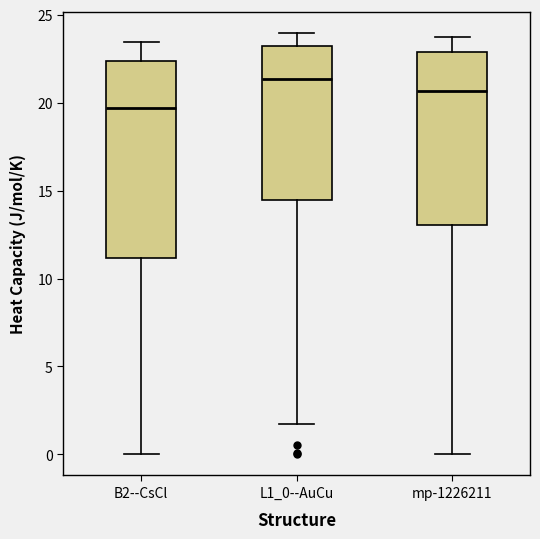

Reading left to right, read every box against the y-axis: the position of its median line, the range the box covers, and the ends of its whiskers. The values are not printed on the chart, so give them approximately, as read against the axis.

B2--CsCl: median 19.5, box 11.0 to 22.5, whiskers 0.0 to 23.5
L1_0--AuCu: median 21.5, box 14.5 to 23.0, whiskers 1.5 to 24.0
mp-1226211: median 20.5, box 13.0 to 23.0, whiskers 0.0 to 23.5